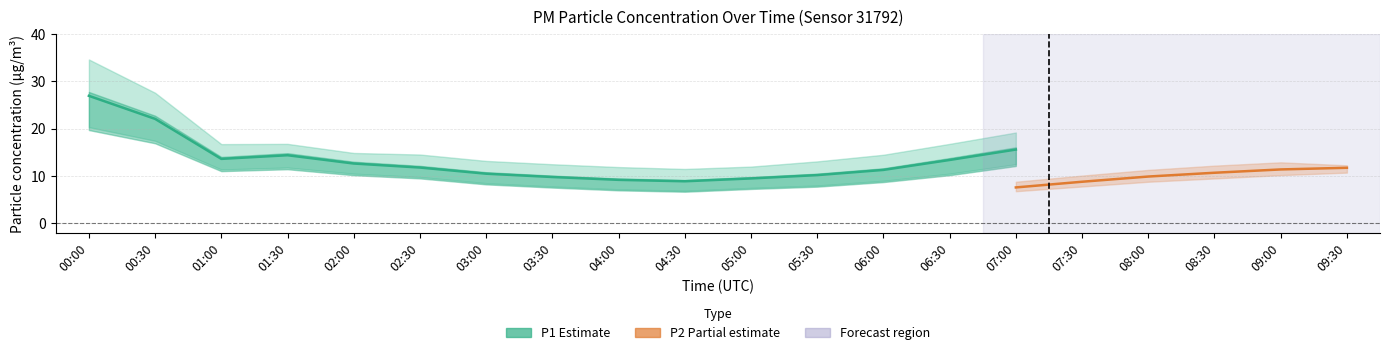

True or false: P1_lower has a value of 6.9 at 04:30.

True